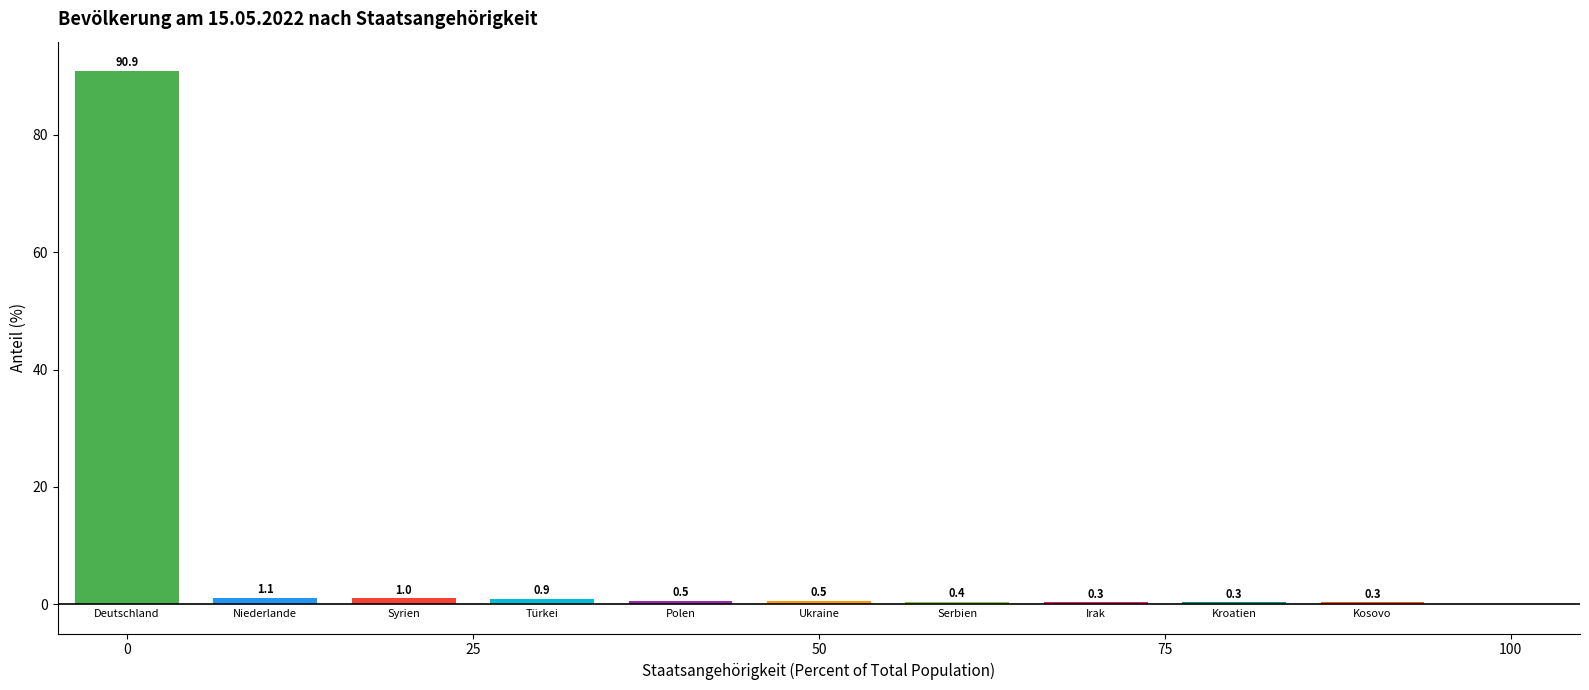

The männlich % series shows 1.9 at Syrien. True or false?

False